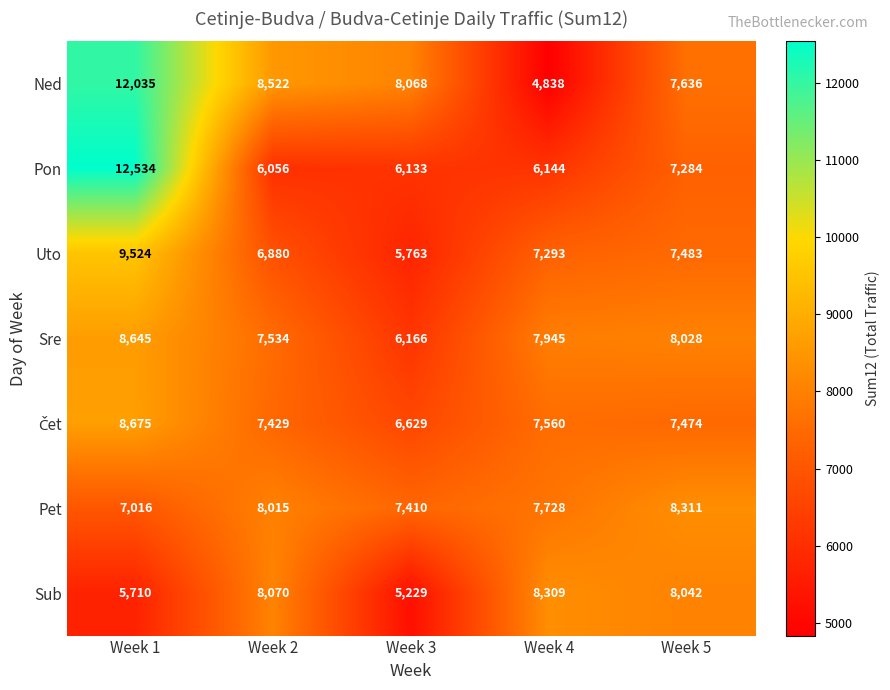

What is the smallest value displayed?

4838